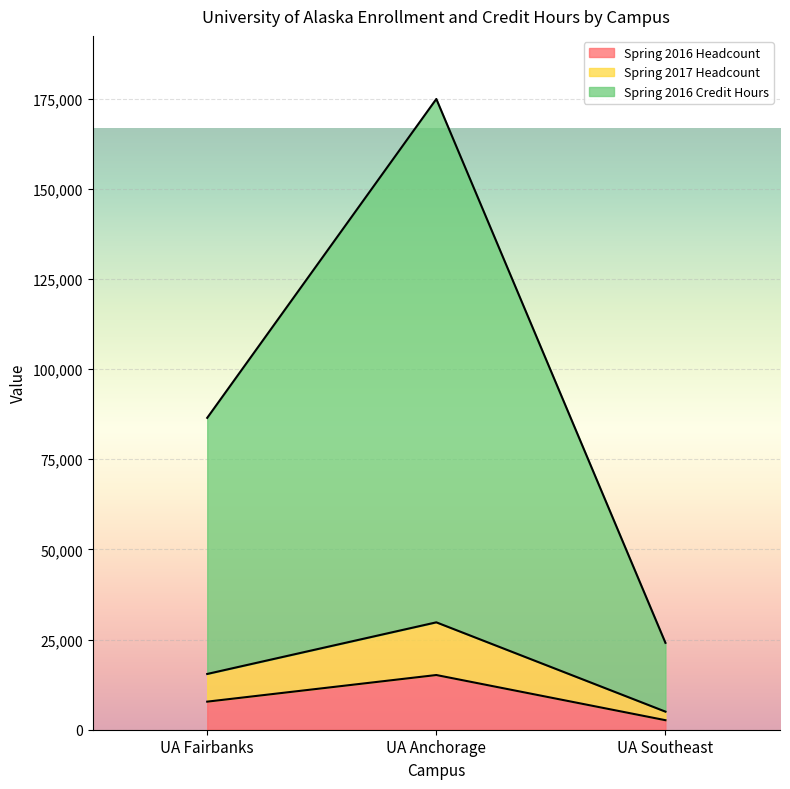

Rank the series by their maximum value, from lowest to highest.

Spring 2016 Headcount, Spring 2017 Headcount, Spring 2016 Credit Hours